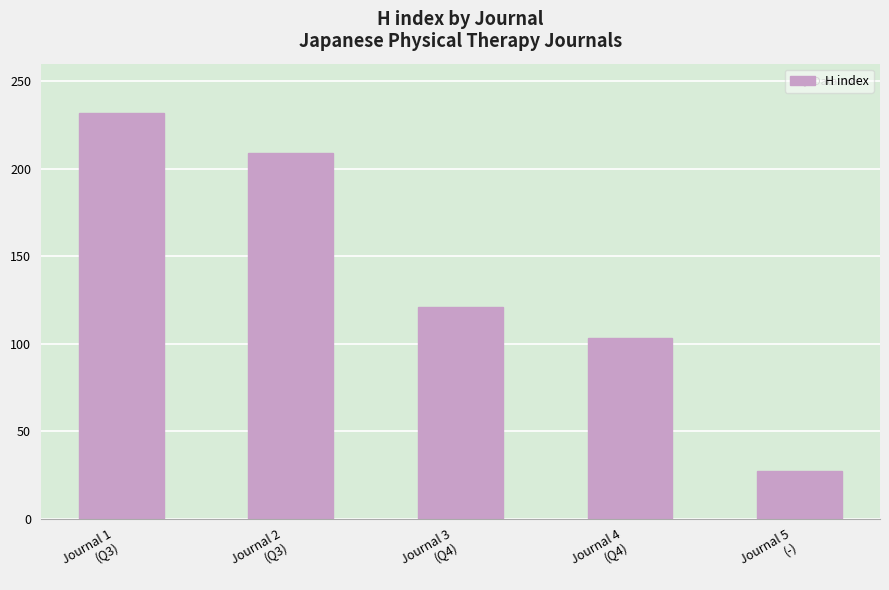

What is the sum of the values at Journal 2
(Q3) and Journal 4
(Q4)?

312